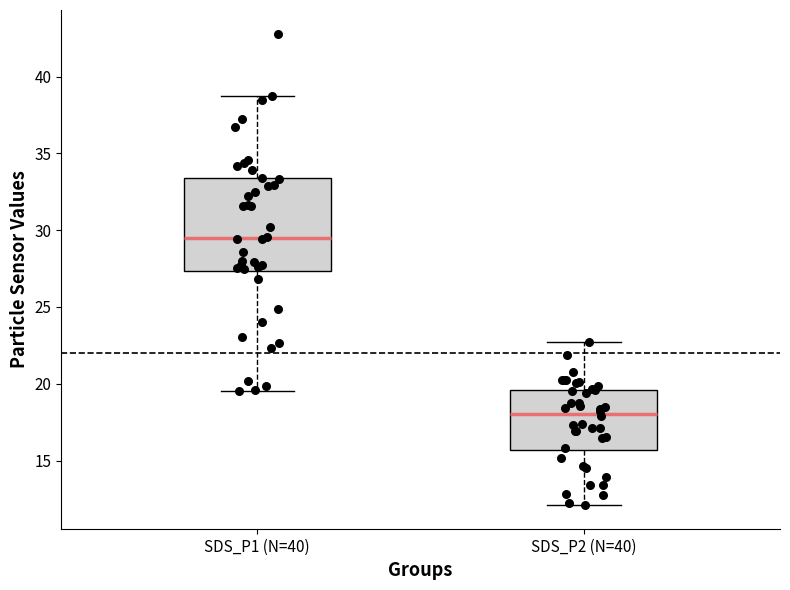

Where is the lower edge of the box for SDS_P1 (N=40) on the y-axis? The values are not printed on the chart, so give them approximately, as read against the axis.

27.5